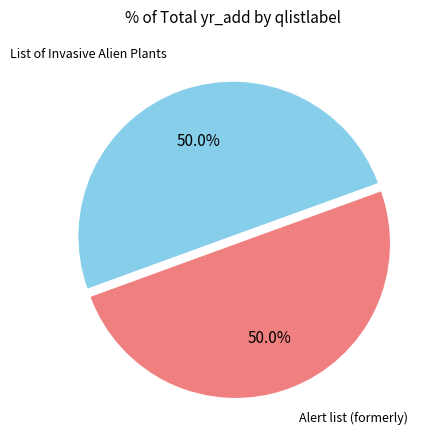

How many slices are in this pie chart?

2